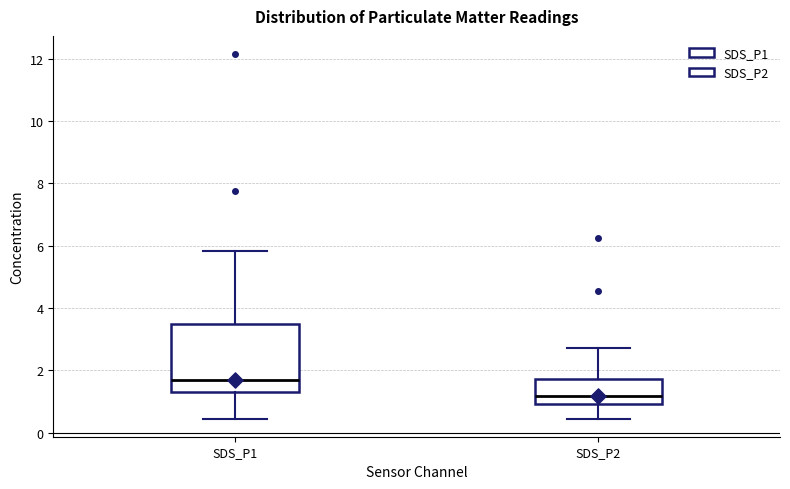

Which box's median line is the lowest?

SDS_P2